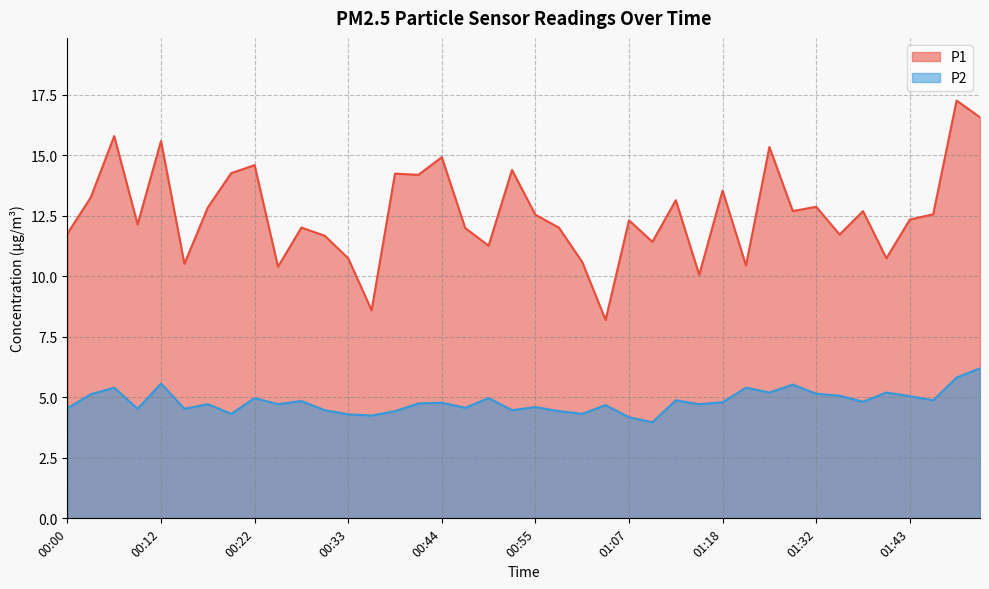

What are all the series names shown in the legend?

P1, P2